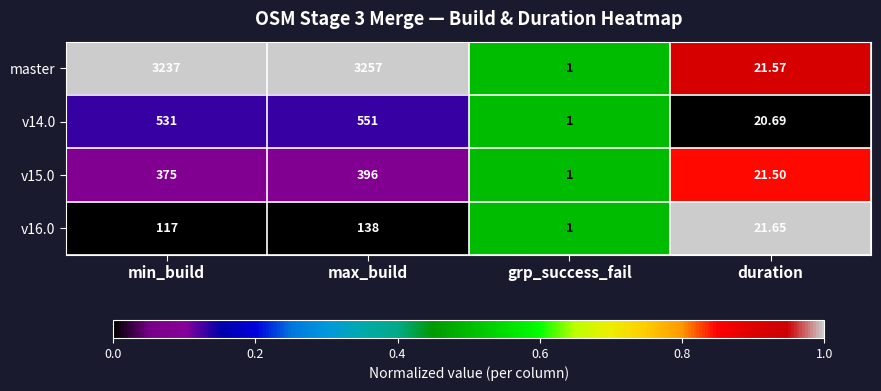

Rank the categories by v16.0 value from lowest to highest.

grp_success_fail, duration, min_build, max_build